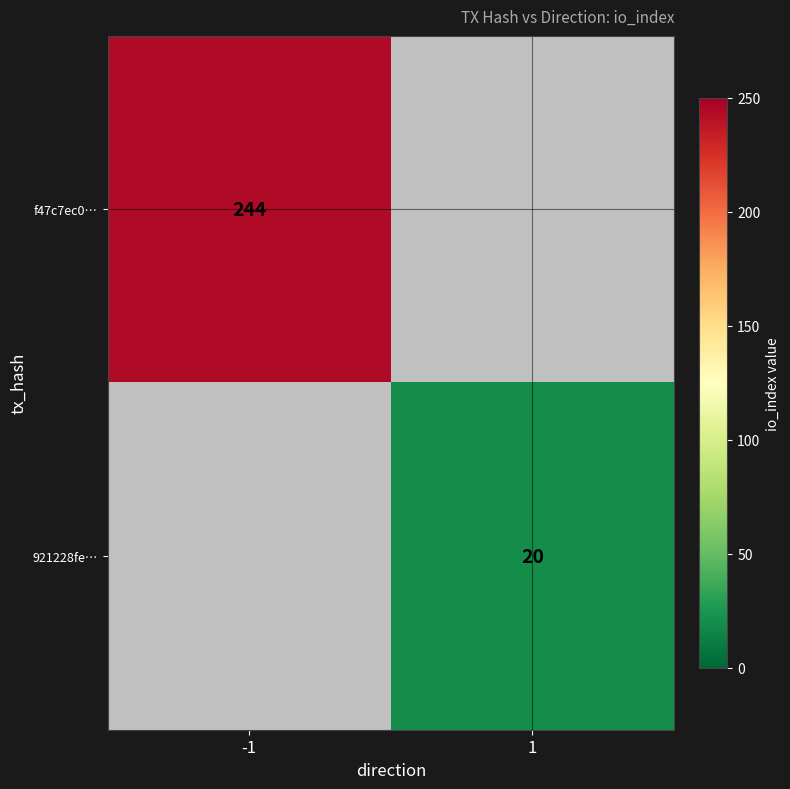

How many categories are shown in the chart?

2